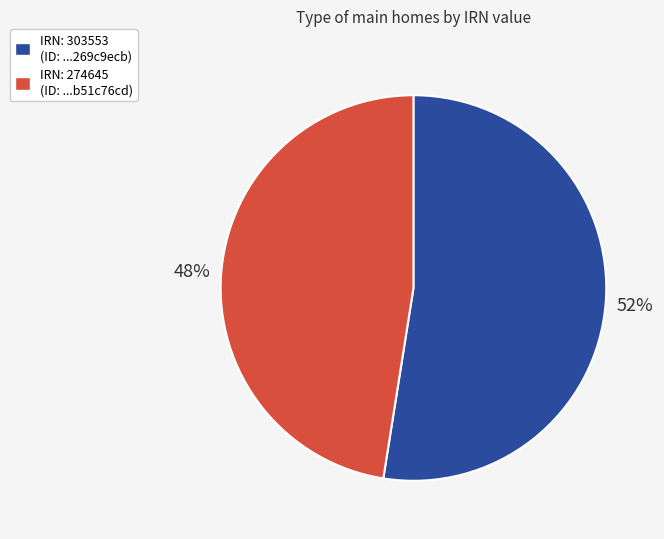

Is there any slice that represents more than half of the pie?

Yes